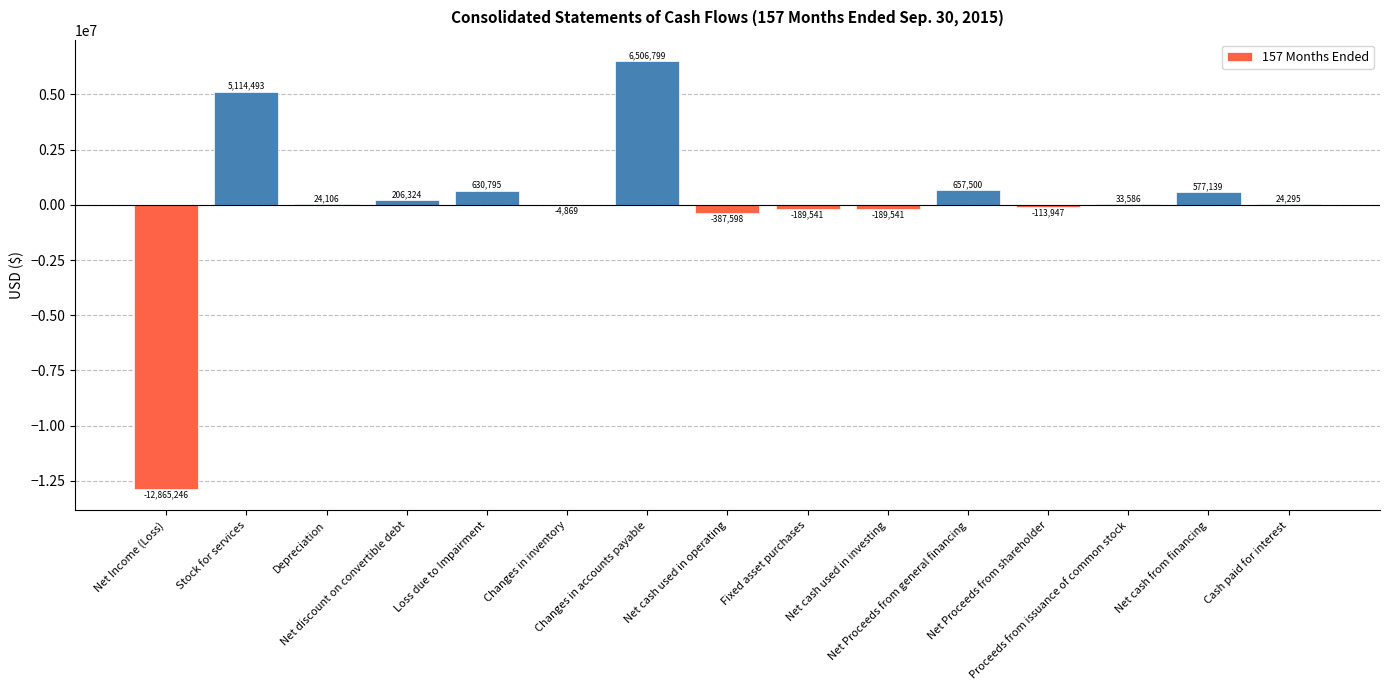

What is the maximum value shown in the chart?

6506799